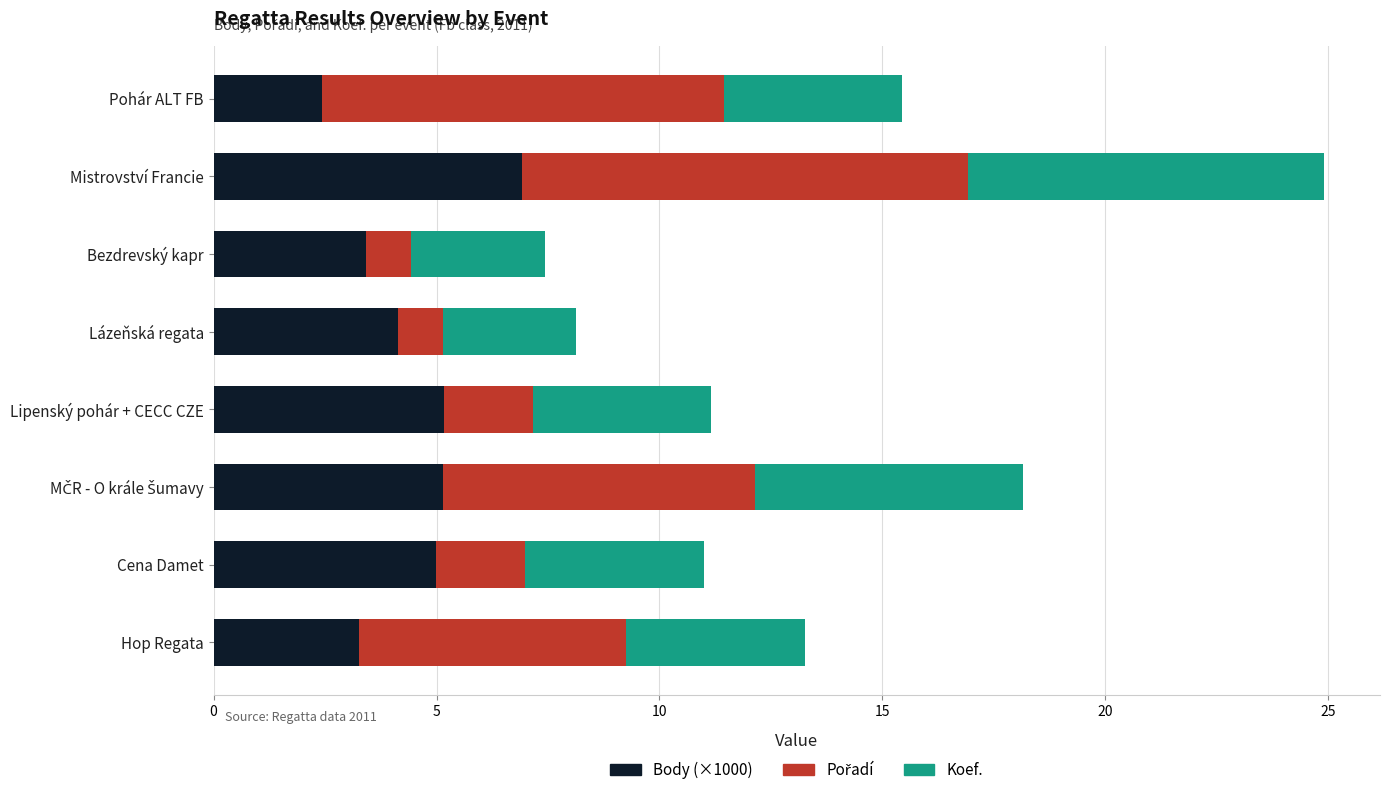

What is the difference between the Body (×1000) values at Lázeňská regata and Bezdrevský kapr?

0.7